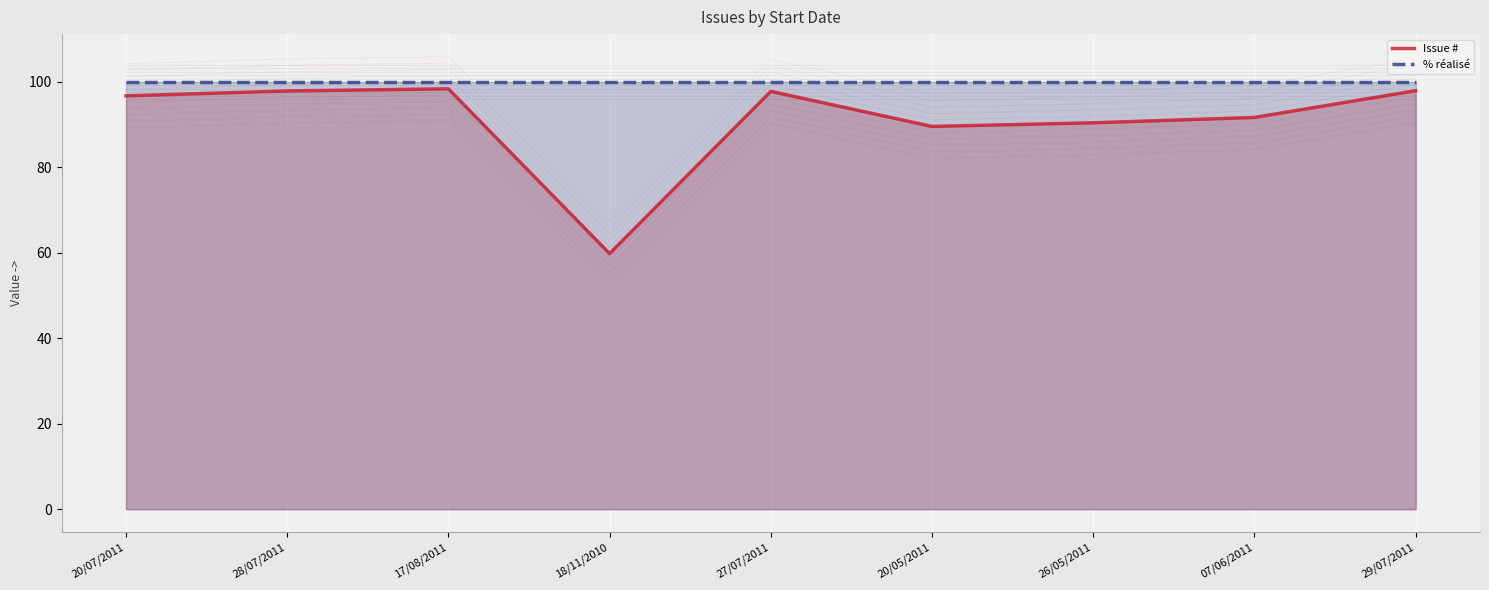

Where is % réalisé nearest to the value 100?

20/07/2011